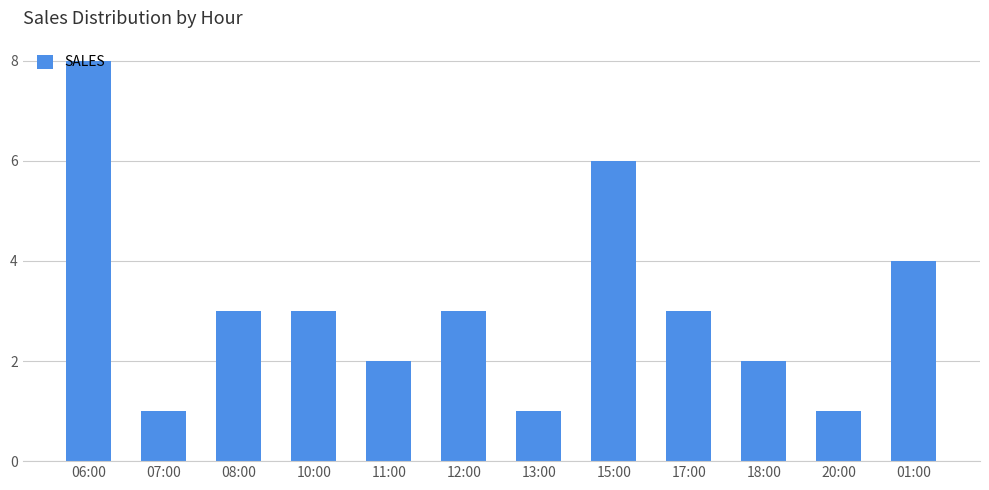

Between 12:00 and 18:00, which is larger?

12:00